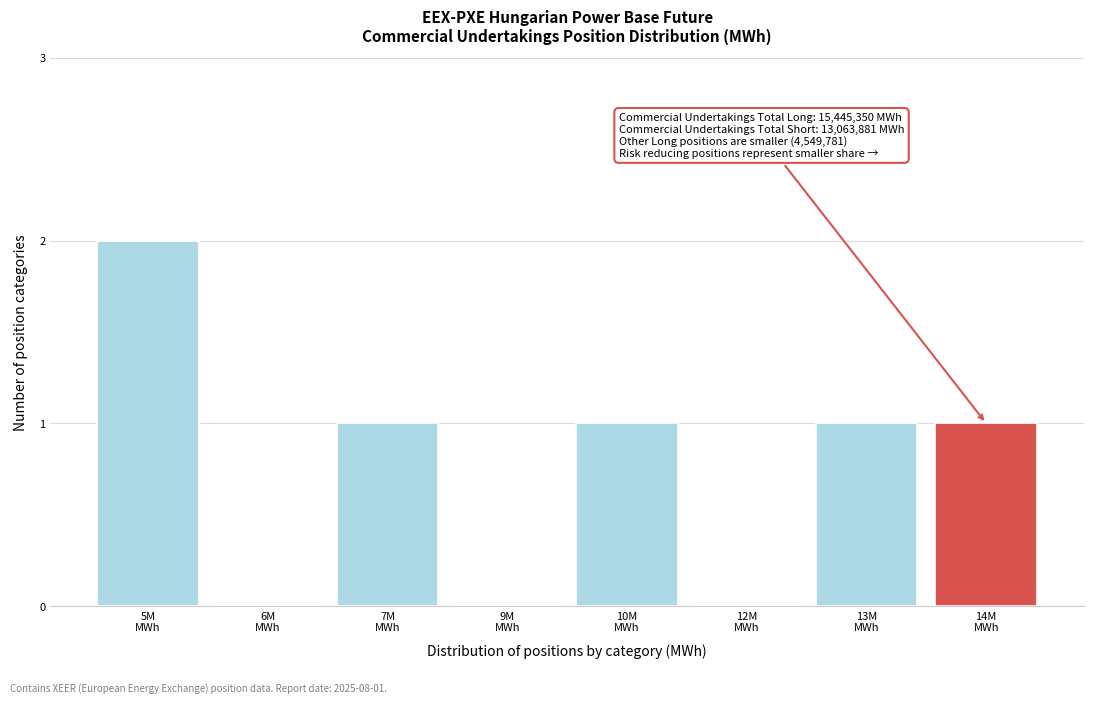

What is the sum of all values?

6